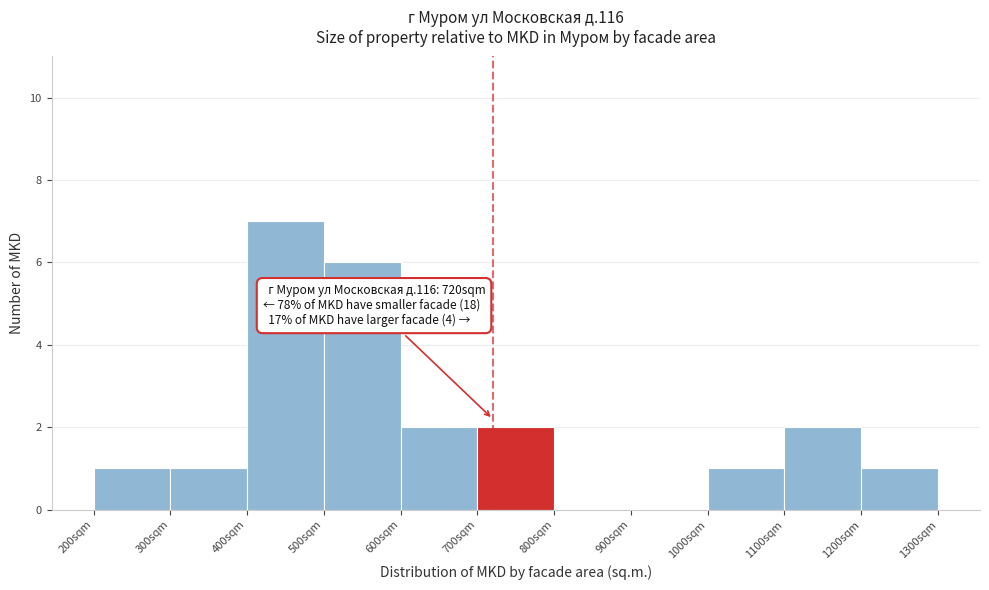

Over which range of the x-axis is the bar tallest?

400 to 500